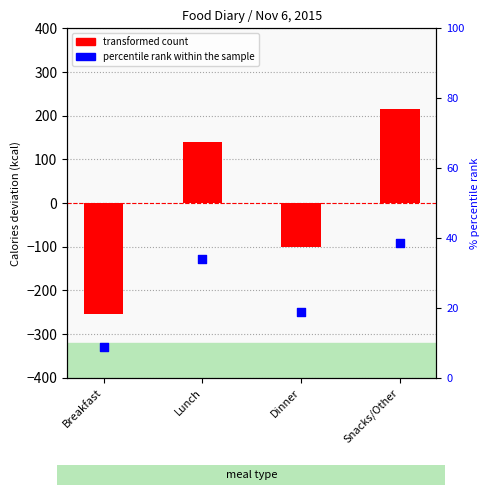

At which category is the sum across all series the highest?

Snacks/Other